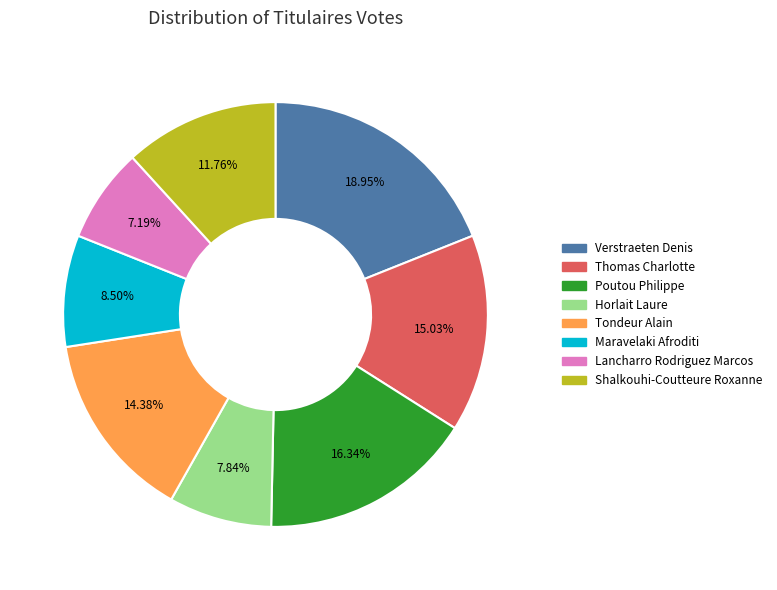

To the nearest percent, what is the difference between the Poutou Philippe and Lancharro Rodriguez Marcos slice percentages?

9%